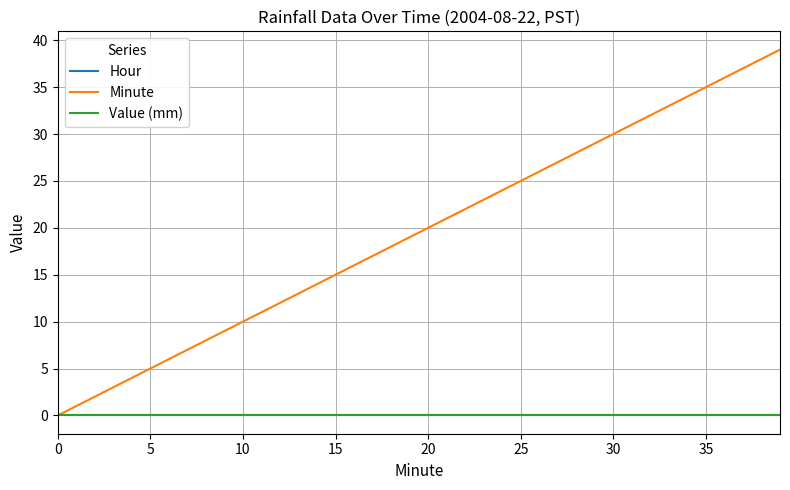

Does the chart display data point markers on the line(s)?

No